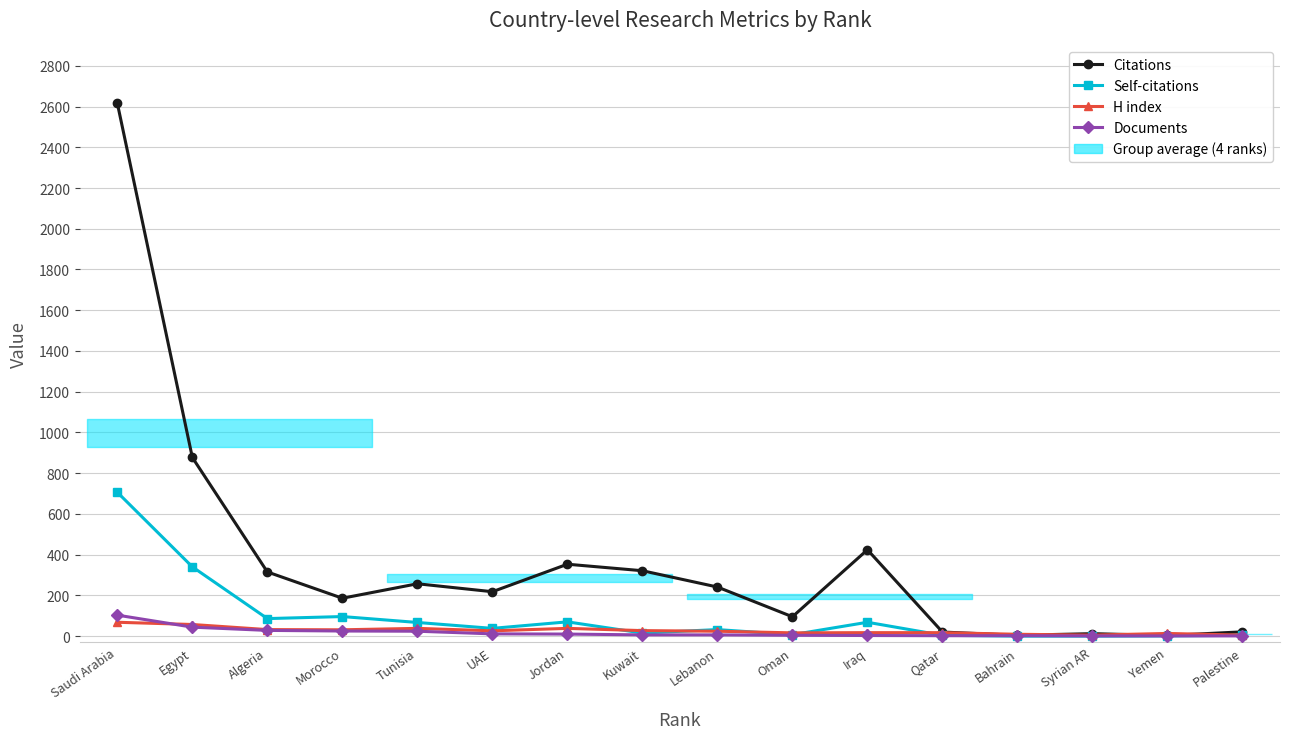

True or false: H index has a value of 68 at Saudi Arabia.

True